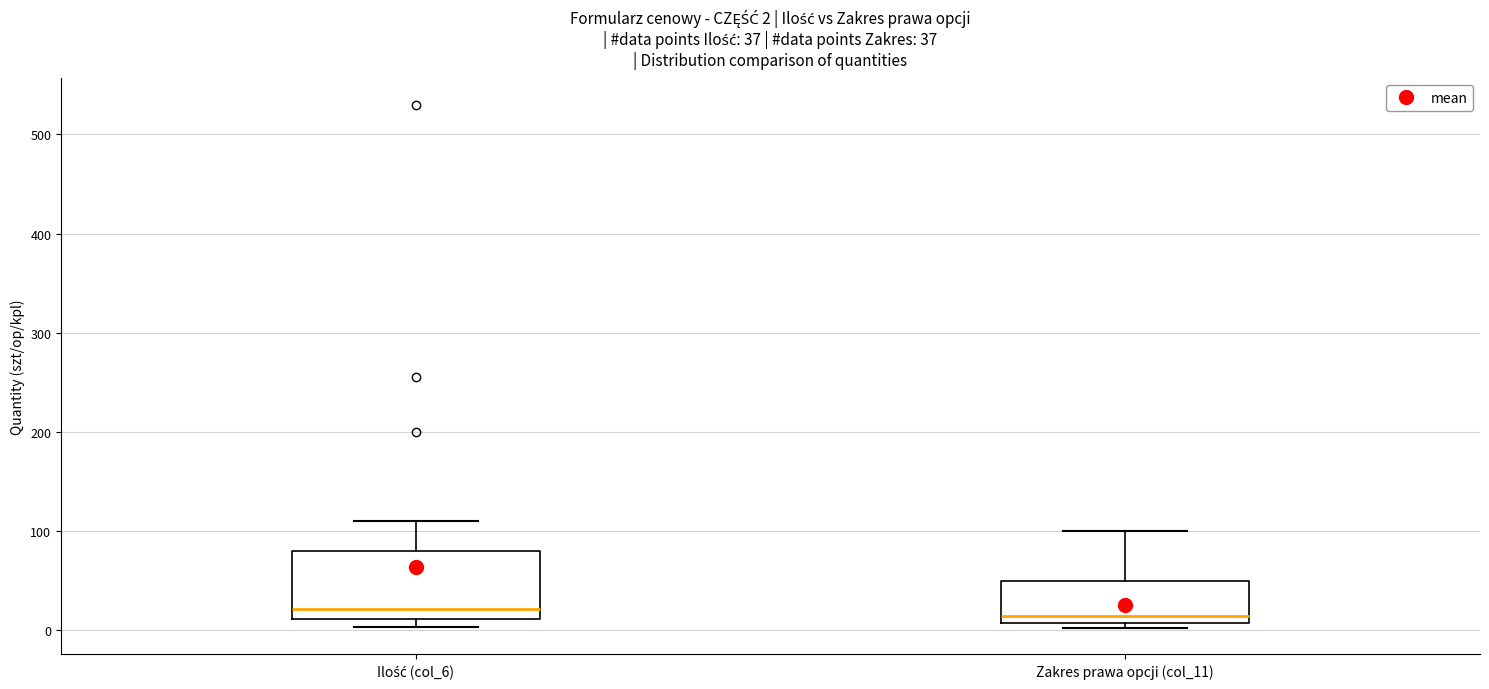

Comparing the boxes themselves (not the whiskers), which one is the tallest?

Ilość (col_6)